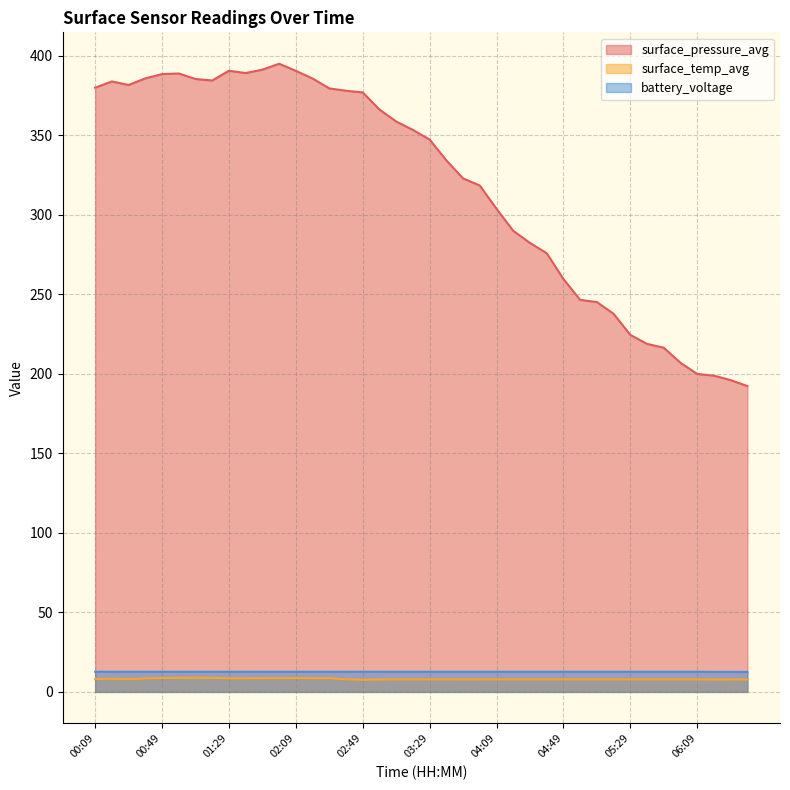

What is the sum of all surface_temp_avg values?

322.7